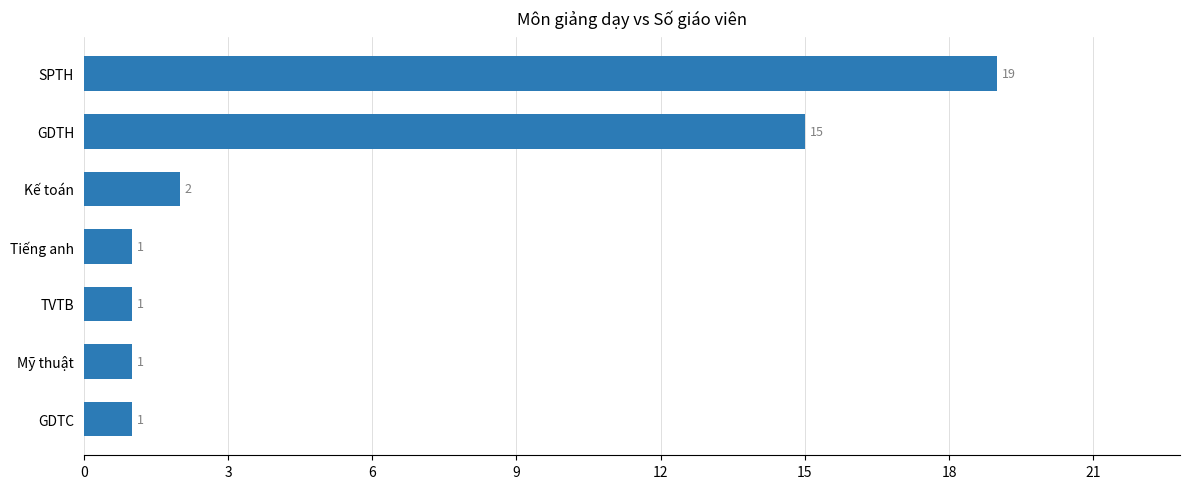

How many bars are there in total?

7